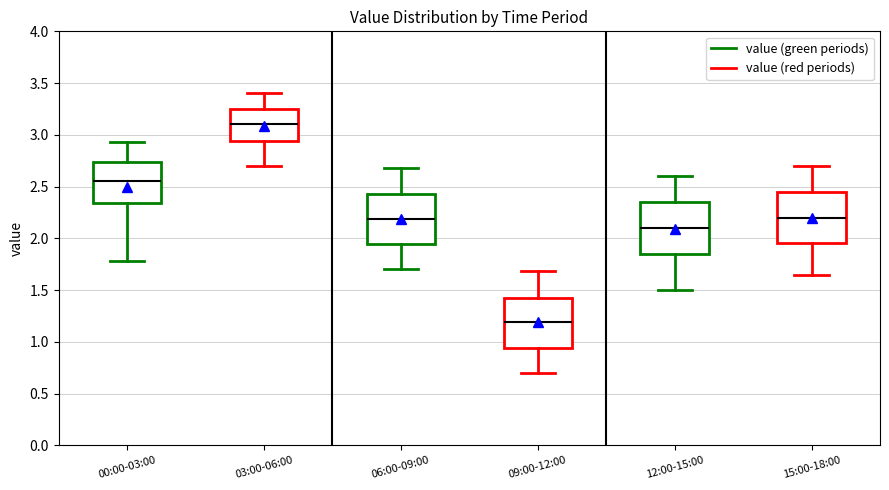

Where does the median line of the box for 15:00-18:00 sit on the y-axis? The values are not printed on the chart, so give them approximately, as read against the axis.

2.20